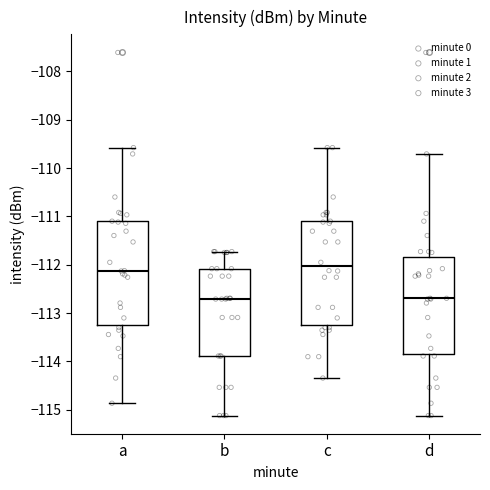

Reading left to right, transcribe this box plot: for each box, give where its median line is, the range the box spans, and where its two whiskers end, as read against the y-axis. The values are not printed on the chart, so give them approximately, as read against the axis.

a: median -112.1, box -113.2 to -111.1, whiskers -114.9 to -109.6
b: median -112.7, box -113.9 to -112.1, whiskers -115.1 to -111.7
c: median -112.0, box -113.2 to -111.1, whiskers -114.3 to -109.6
d: median -112.7, box -113.8 to -111.8, whiskers -115.1 to -109.7